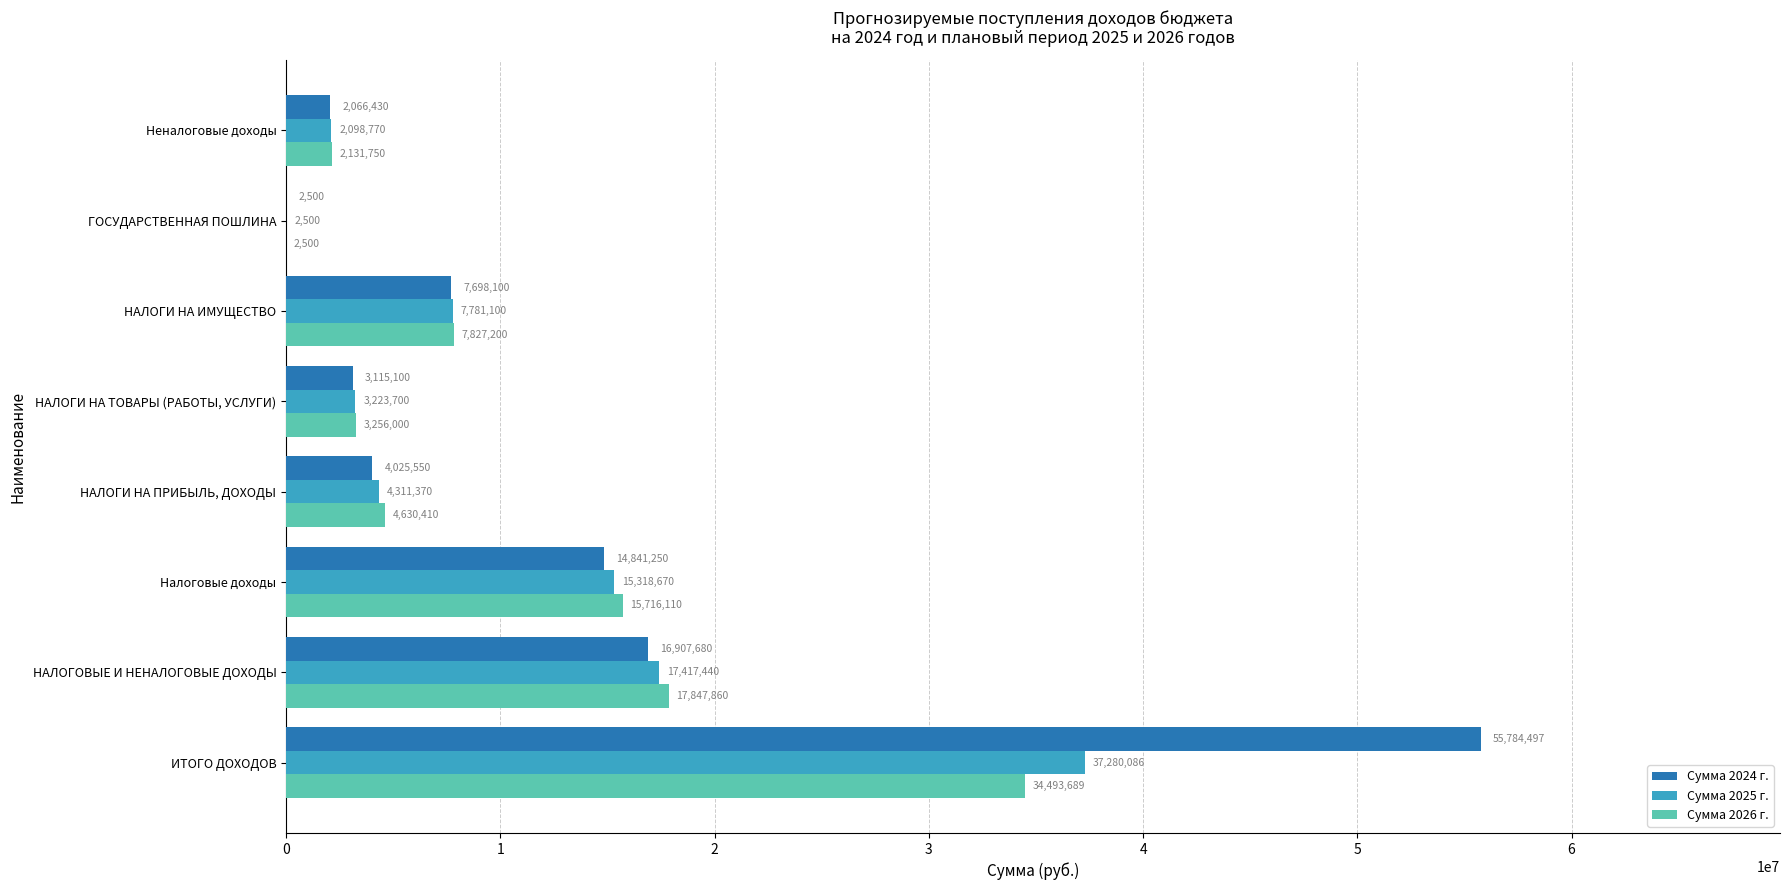

Which series changed the most between НАЛОГИ НА ИМУЩЕСТВО and ГОСУДАРСТВЕННАЯ ПОШЛИНА?

Сумма 2026 г.